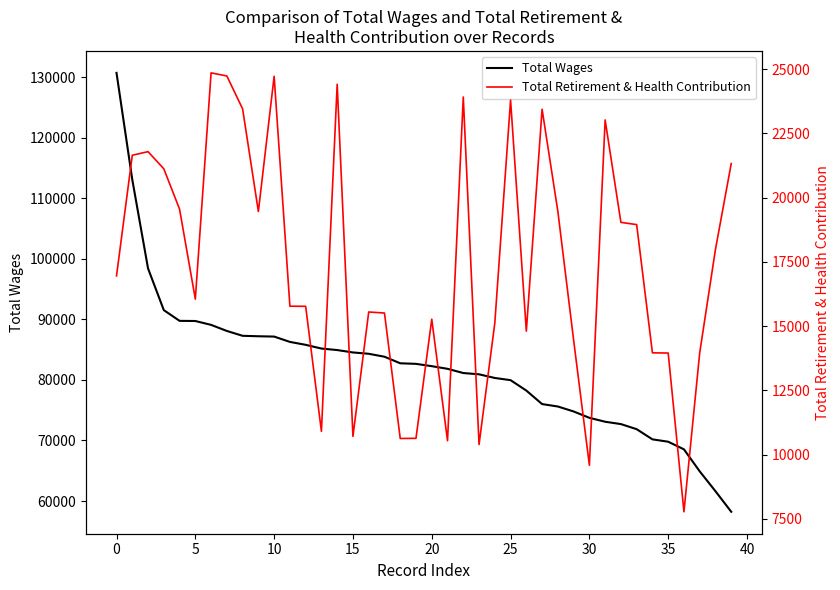

How many values in the Total Wages series are below 82648?

20